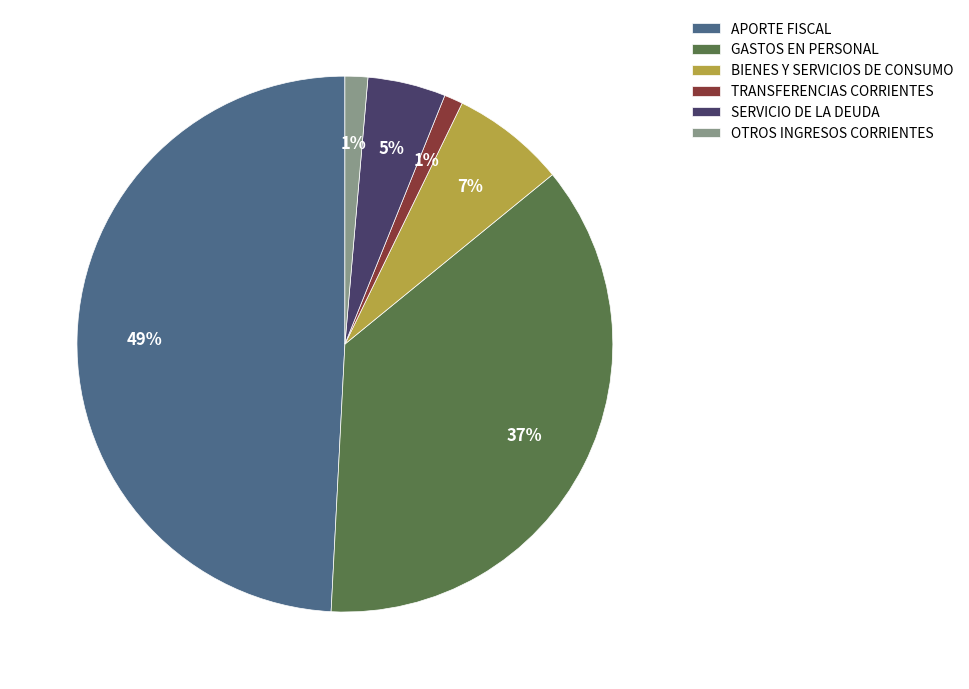

Is the sum of OTROS INGRESOS CORRIENTES and GASTOS EN PERSONAL greater than half?

No